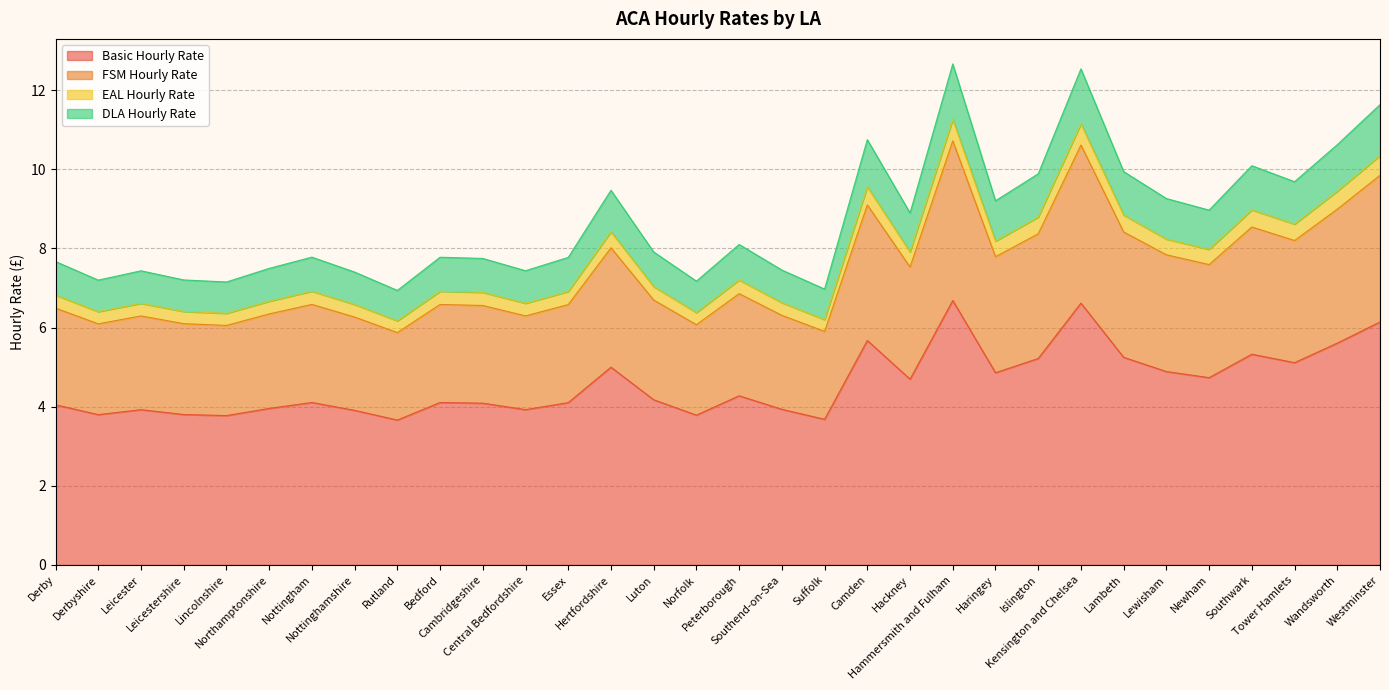

What is the difference between the DLA Hourly Rate values at Cambridgeshire and Luton?

0.2